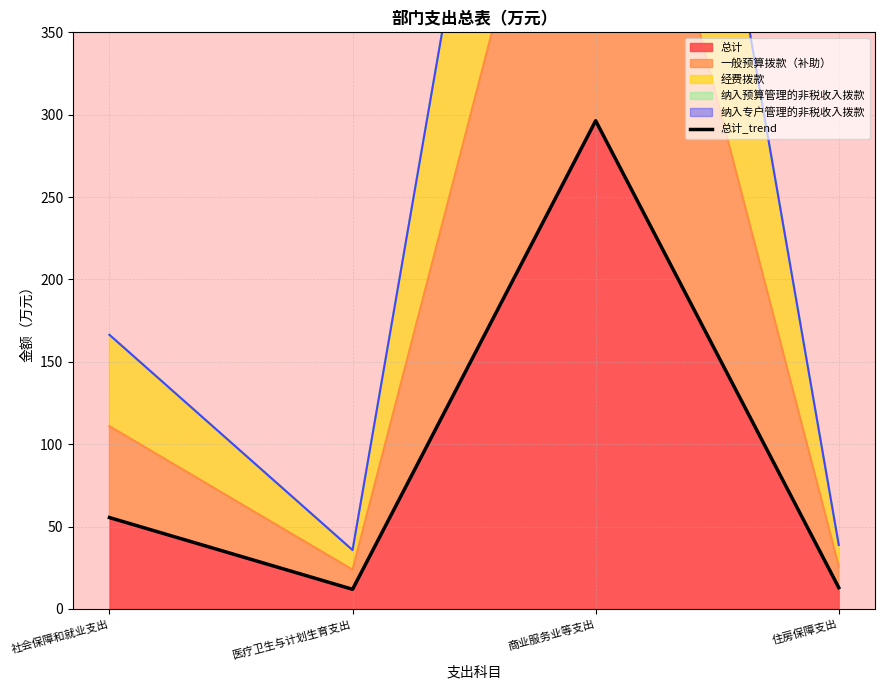

What is the label of the 1st point from the right?

住房保障支出